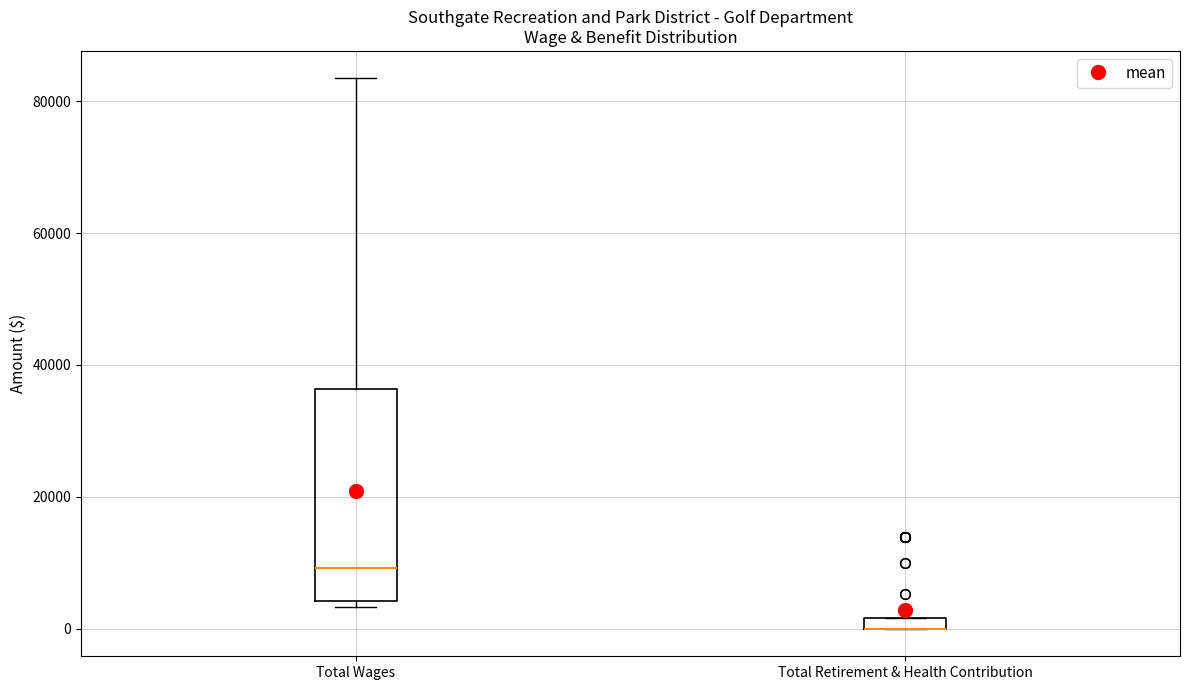

Where is the lower edge of the box for Total Retirement & Health Contribution on the y-axis? The values are not printed on the chart, so give them approximately, as read against the axis.

0